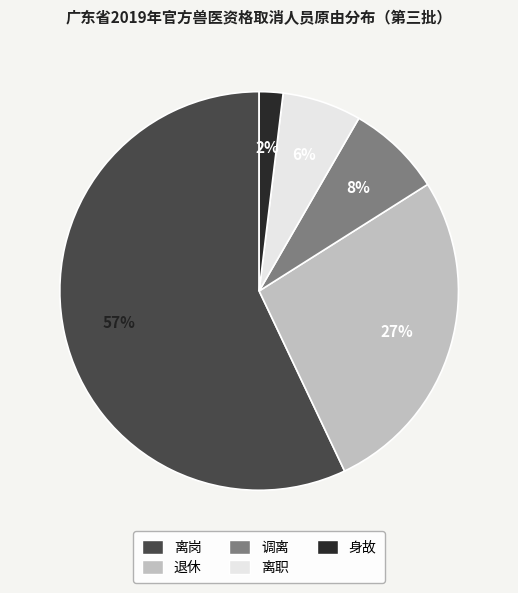

To the nearest percent, what is the average slice percentage?

20%